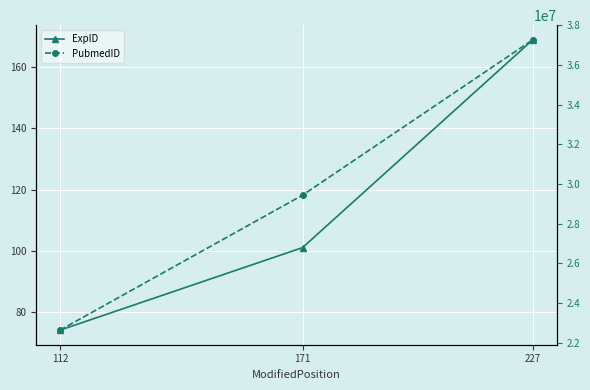

Reading left to right, what are all the values shown in this chart?

ExpID: 112=74	171=101	227=169
PubmedID: 112=22633491	171=29440448	227=37277371